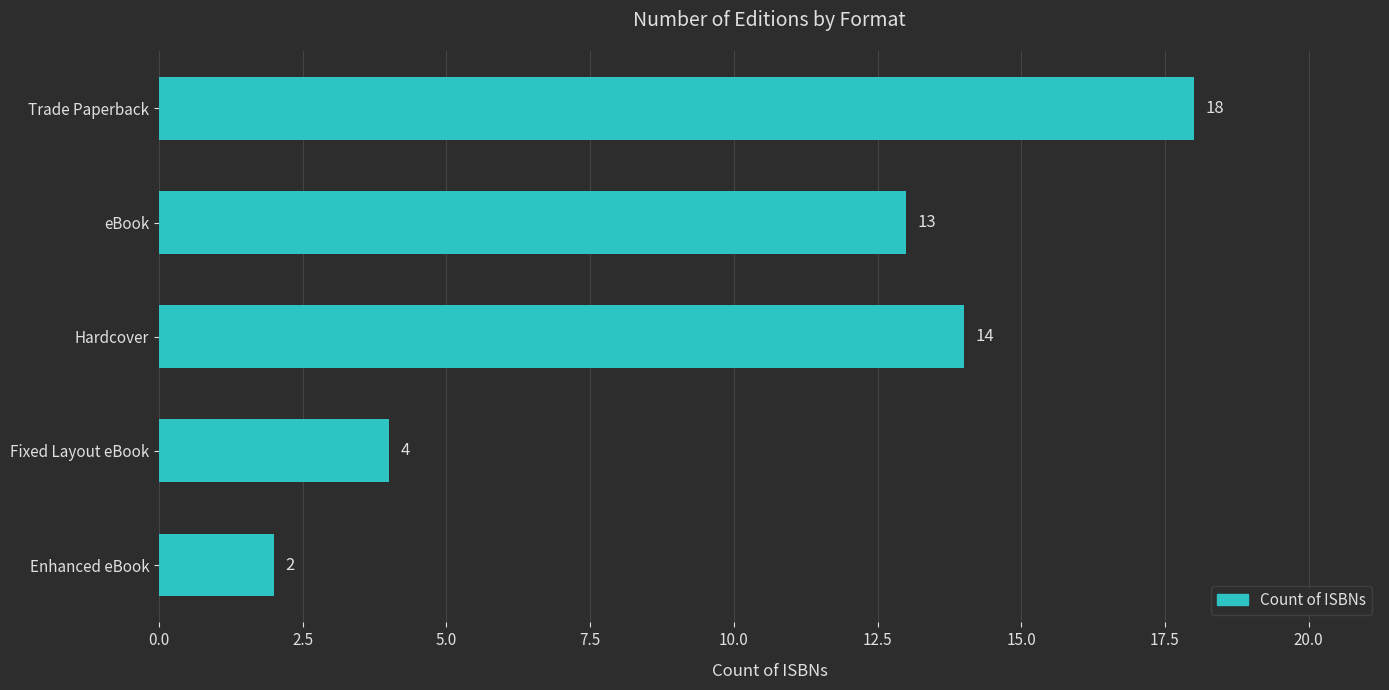

Which category has the lowest value across all series?

Enhanced eBook